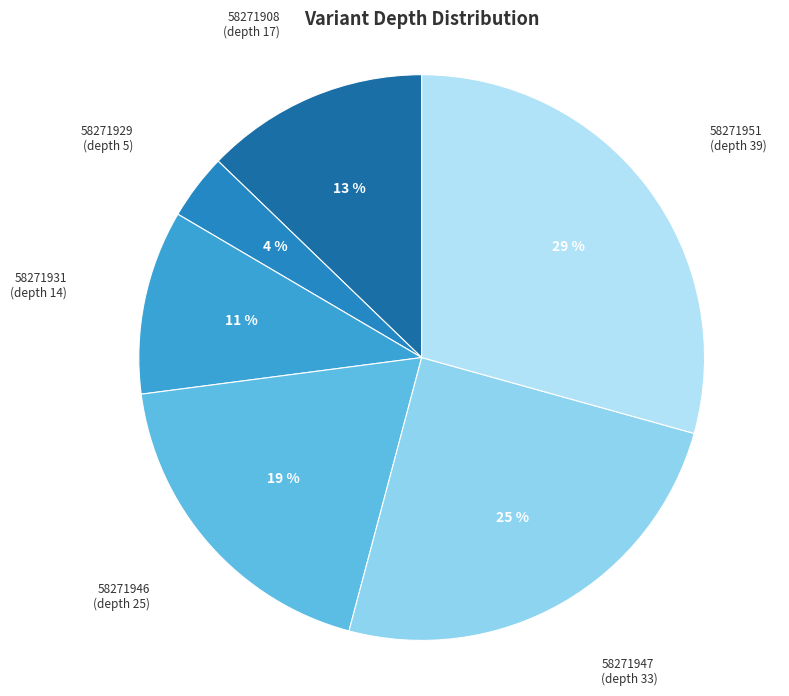

What is the largest slice in the pie chart?

58271951
(depth 39)